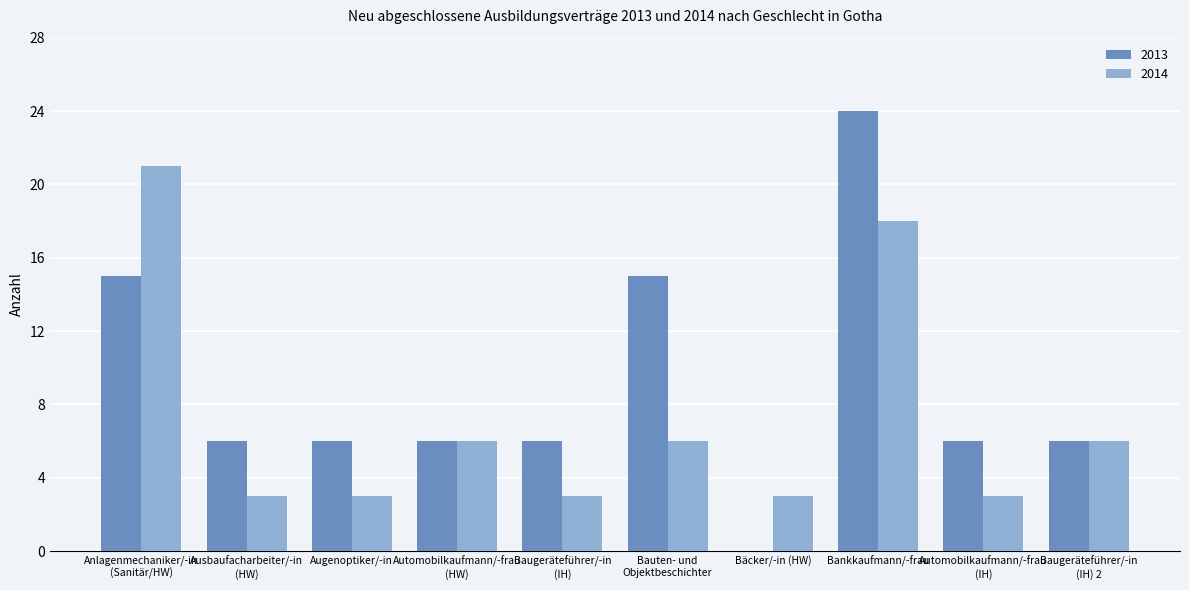

At which category is the sum across all series the highest?

Bankkaufmann/-frau